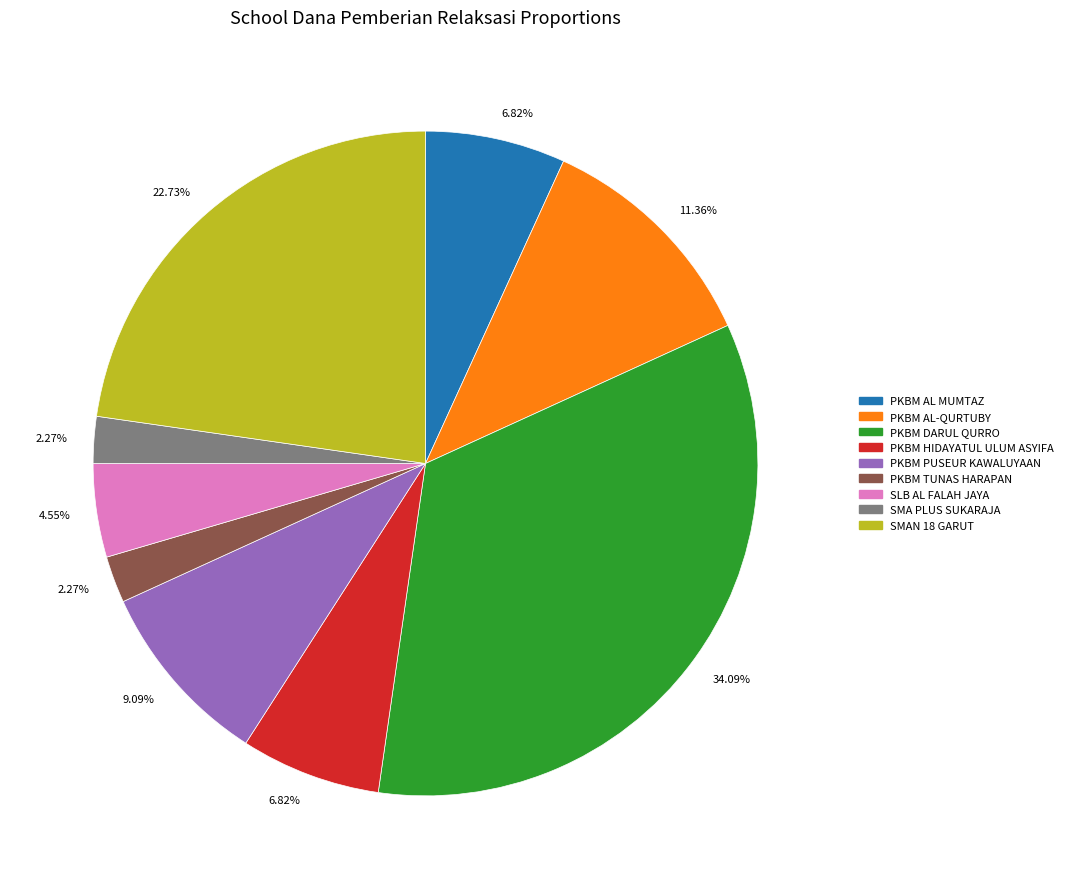

Does any single category account for the majority?

No